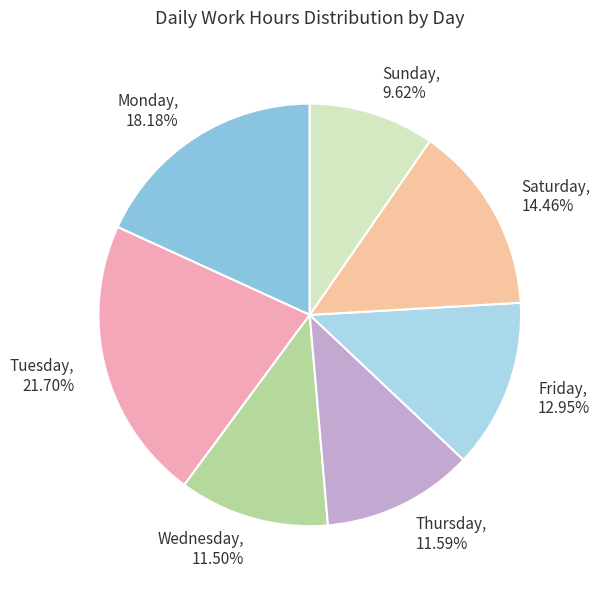

Combined, do Thursday, 11.59% and Wednesday, 11.50% account for over 50%?

No